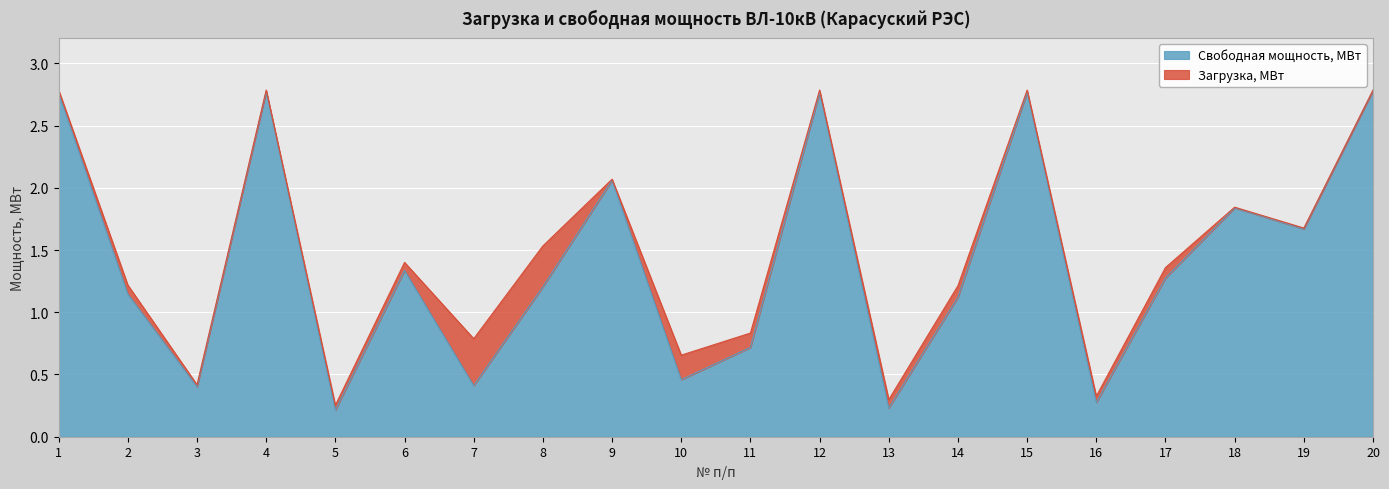

Rank the categories by value from highest to lowest.

20, 4, 12, 15, 1, 9, 18, 19, 6, 17, 8, 2, 14, 11, 10, 7, 3, 16, 13, 5